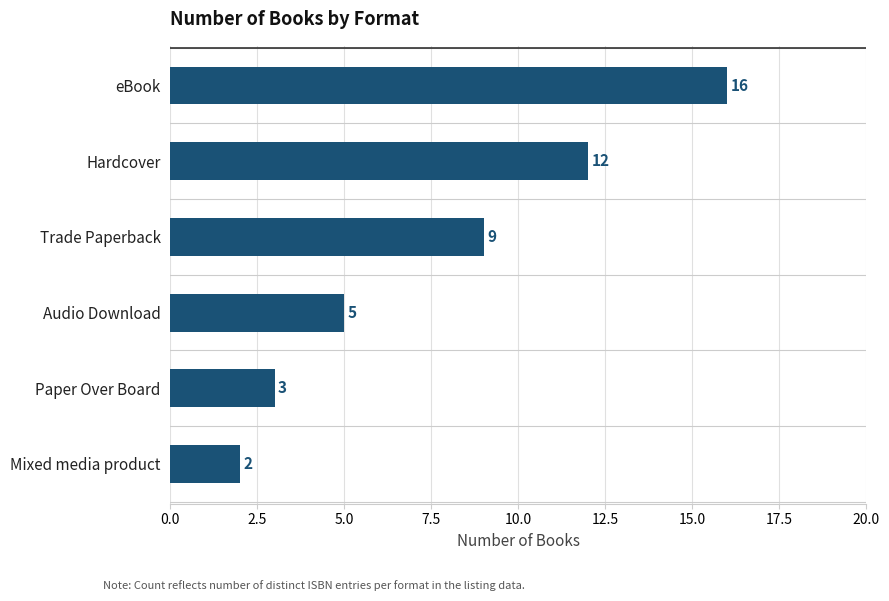

Is it true that the value at Mixed media product is 1?

False